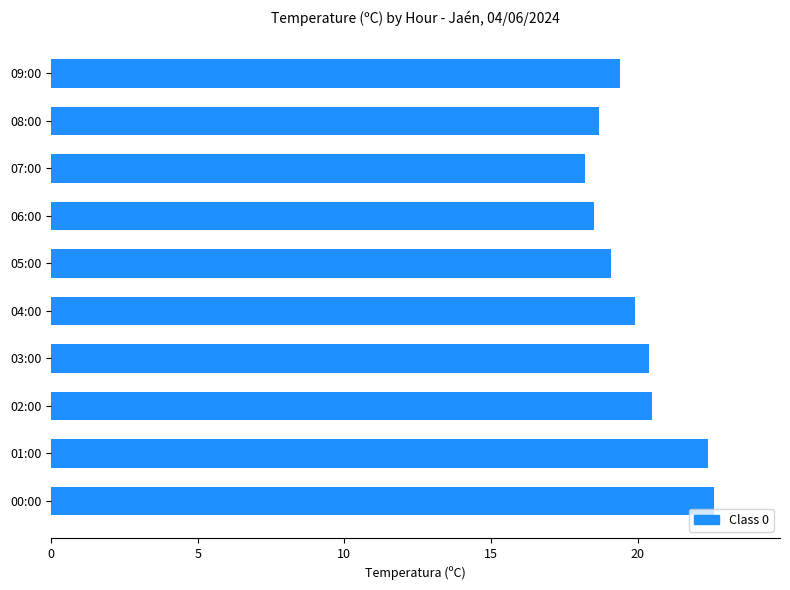

Reading top to bottom, extract all data points from this chart.

09:00=19.4	08:00=18.7	07:00=18.2	06:00=18.5	05:00=19.1	04:00=19.9	03:00=20.4	02:00=20.5	01:00=22.4	00:00=22.6